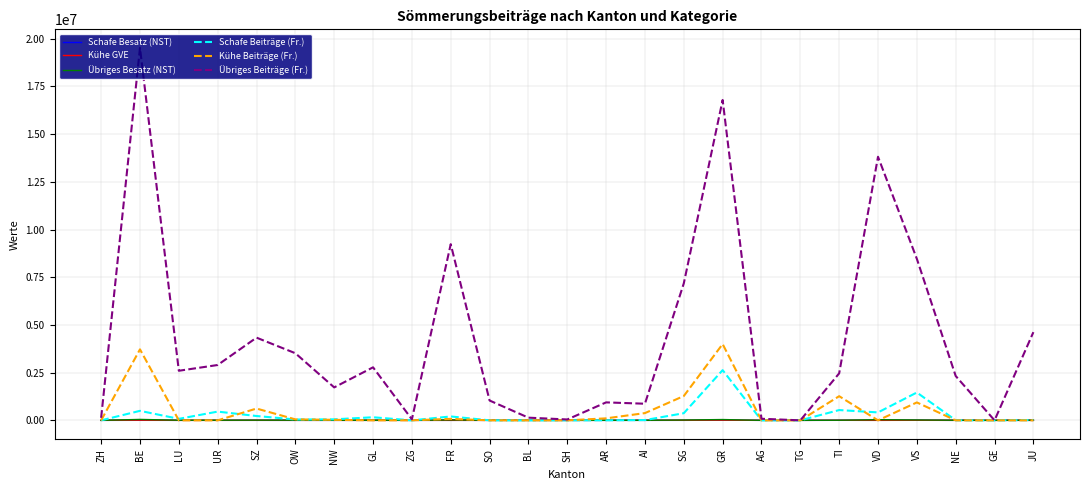

What is the spread (max minus min) of values at SH?

46204